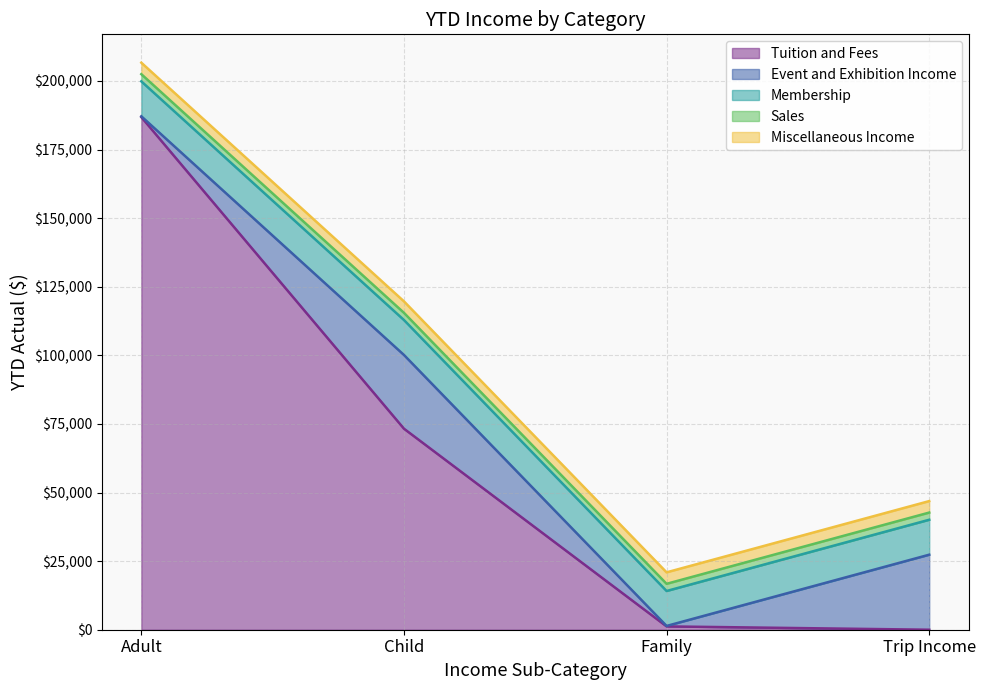

What is the label of the 4th point from the left?

Trip Income